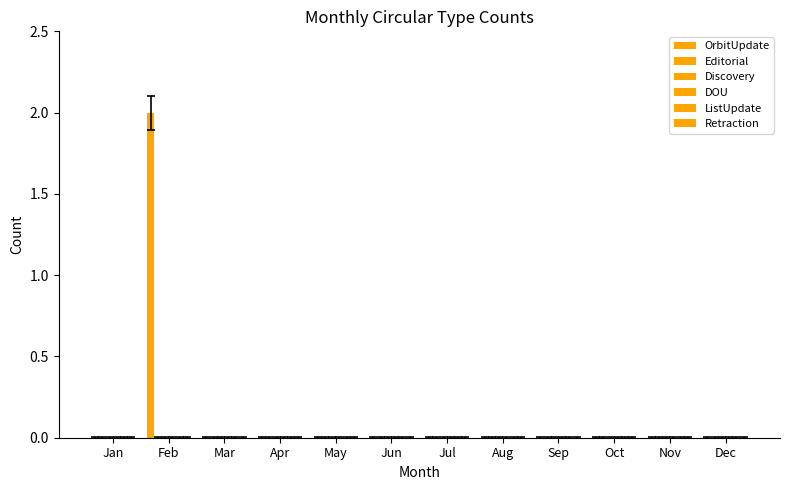

Are the bars horizontal?

No